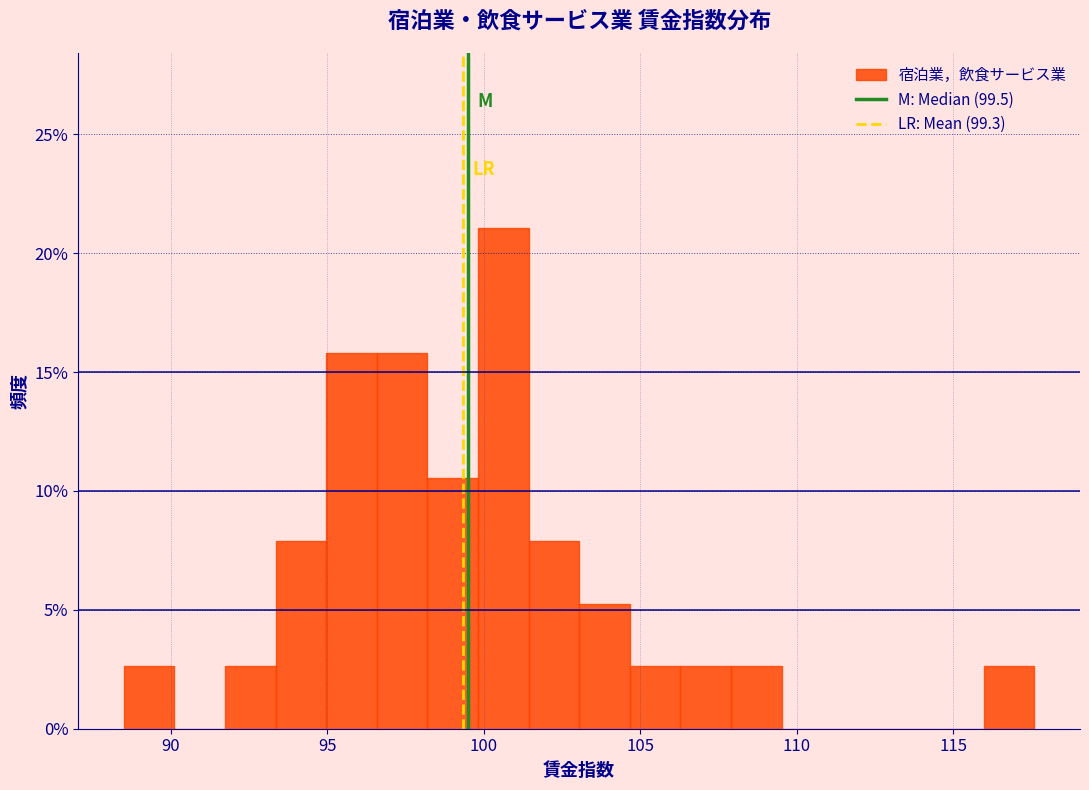

Read against the x-axis, roughly where is the centre of the tallest bar?

100.5